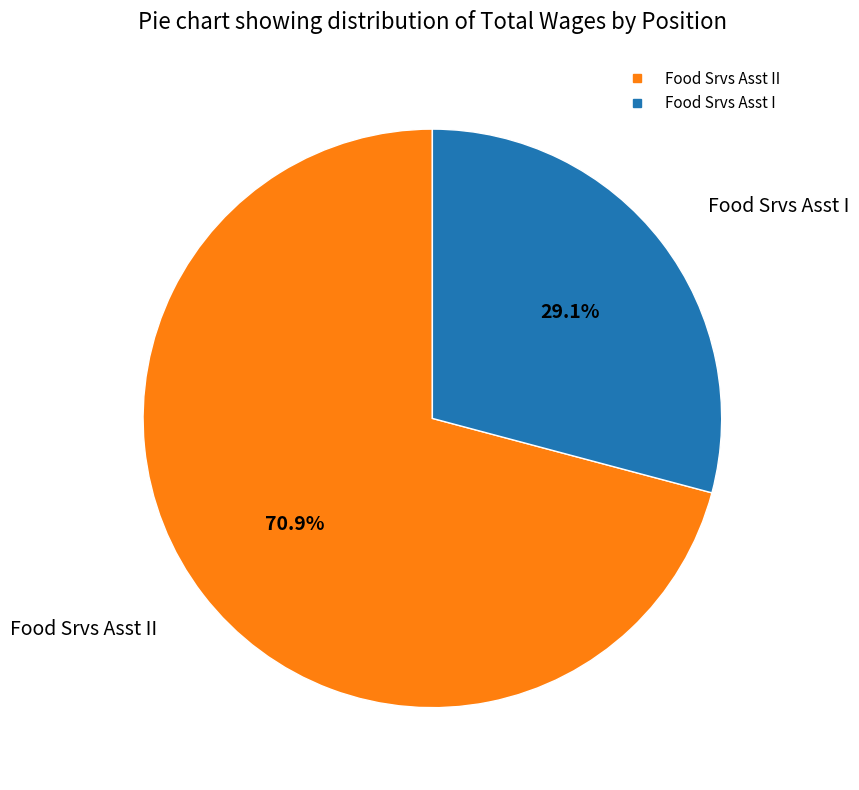

Is there any slice that represents more than half of the pie?

Yes